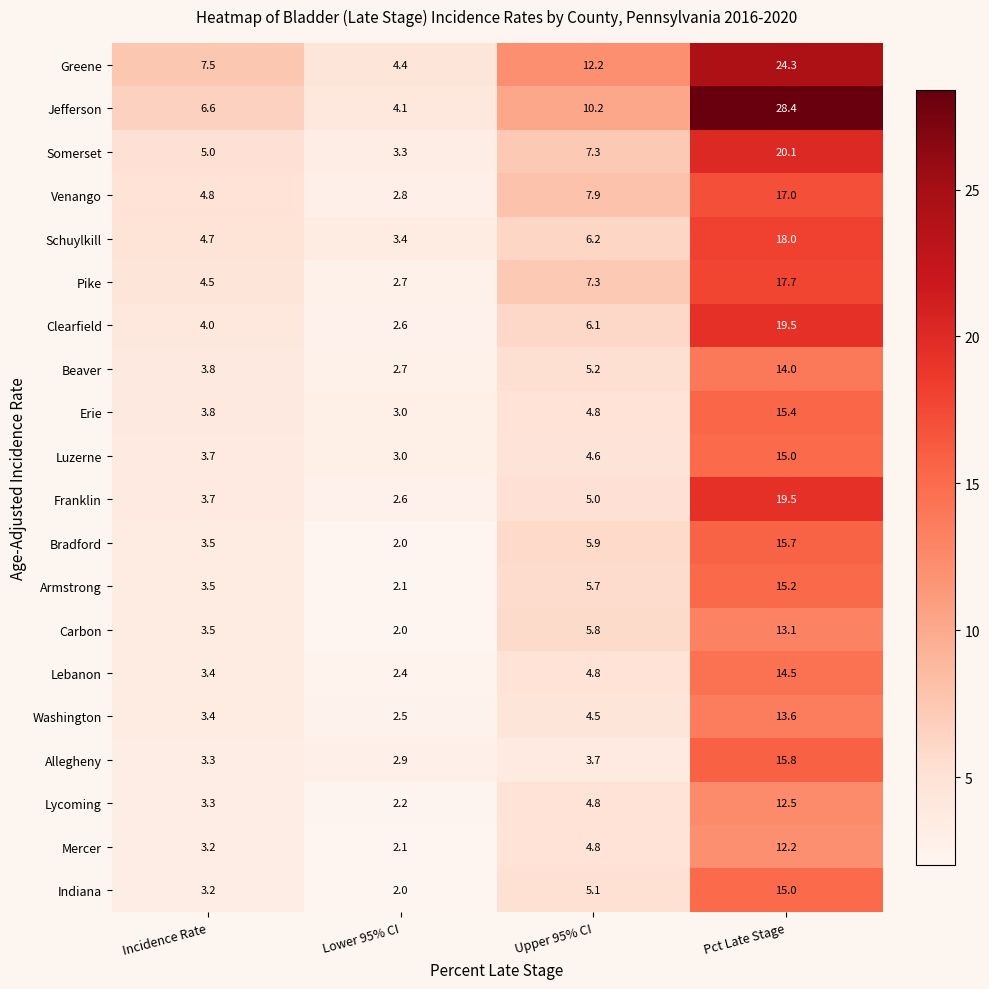

Which series has the widest spread of values?

Jefferson